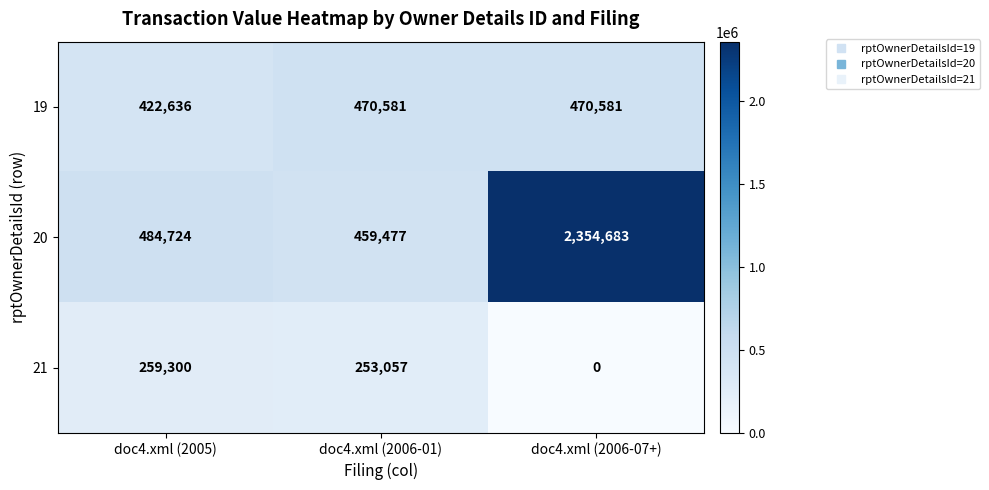

List the series in order of their overall mean, lowest first.

21, 19, 20